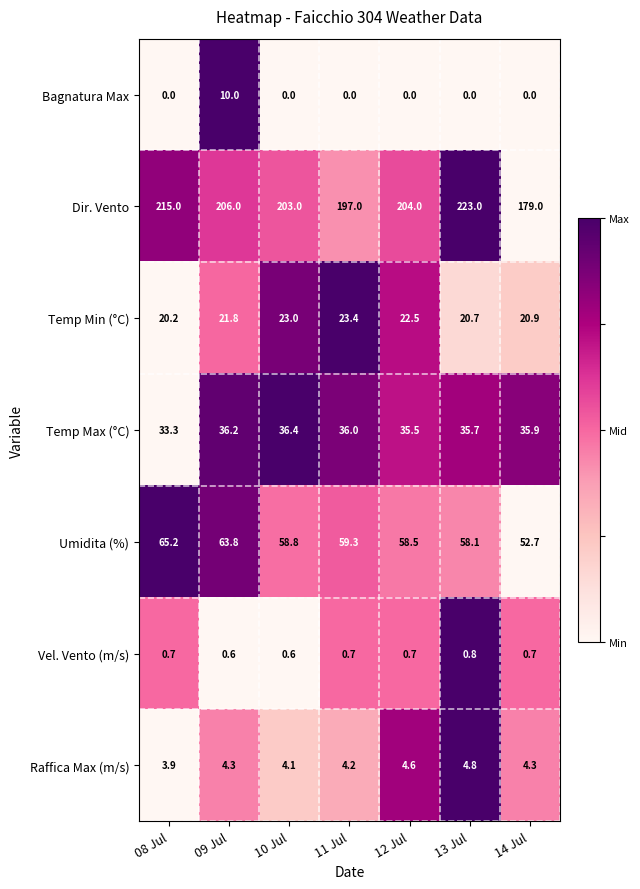

What is the maximum value shown in the chart?

223.0